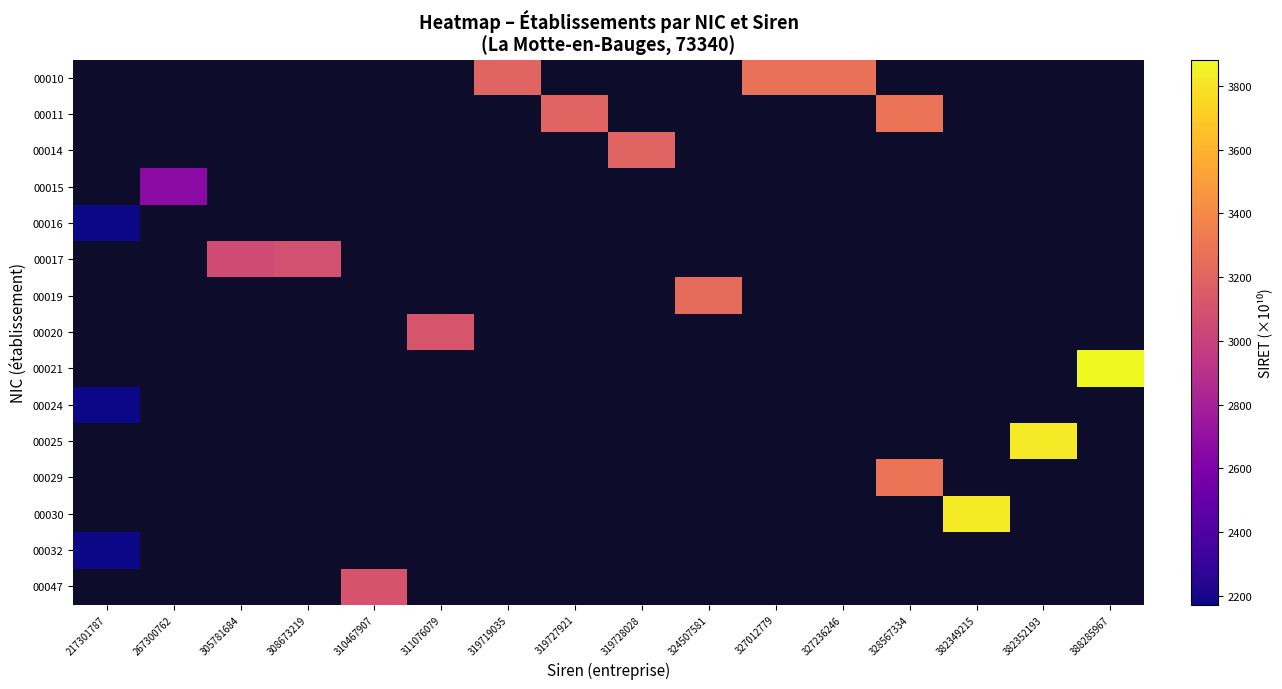

Which series has the largest total across all categories?

00010